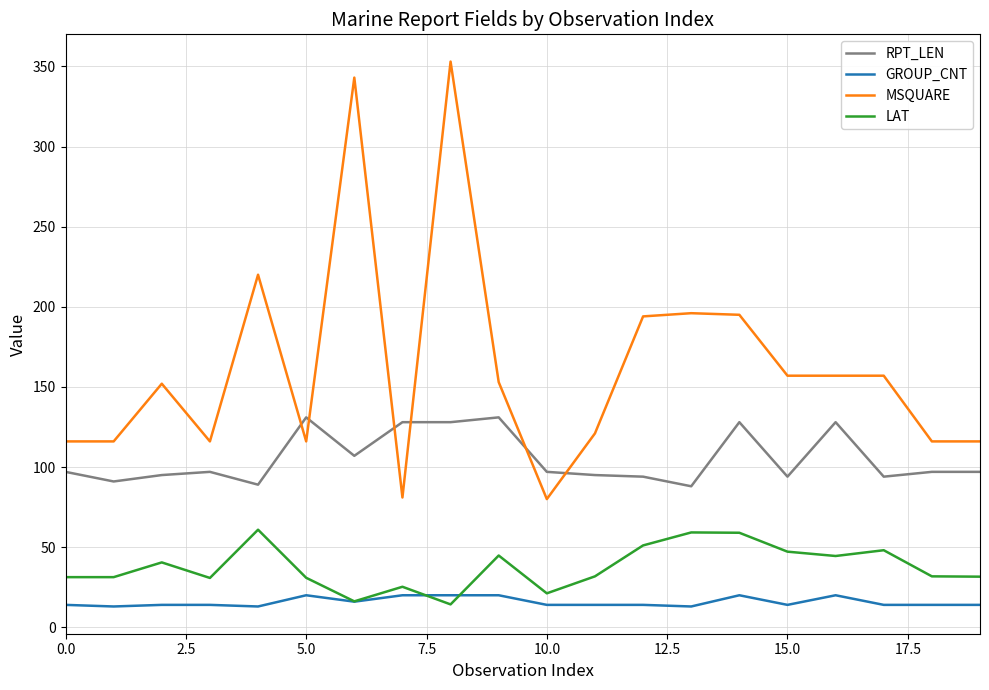

Which series has the largest total across all categories?

MSQUARE